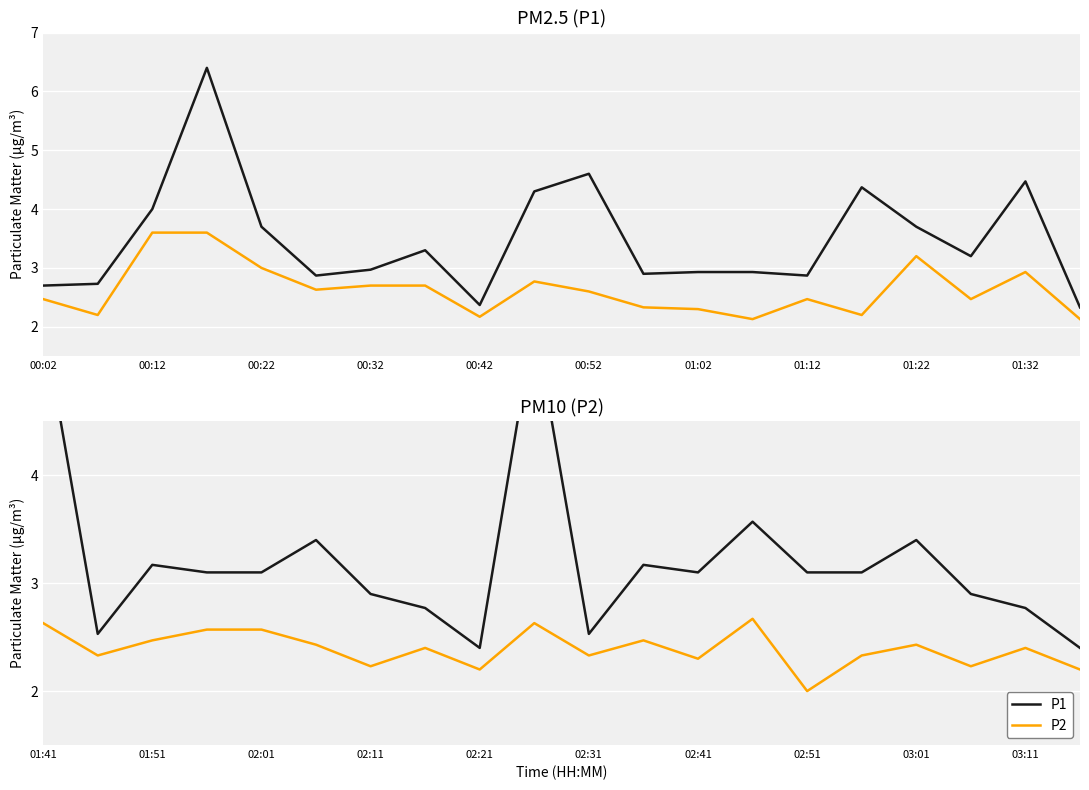

Where is P1 nearest to the value 3?

00:32